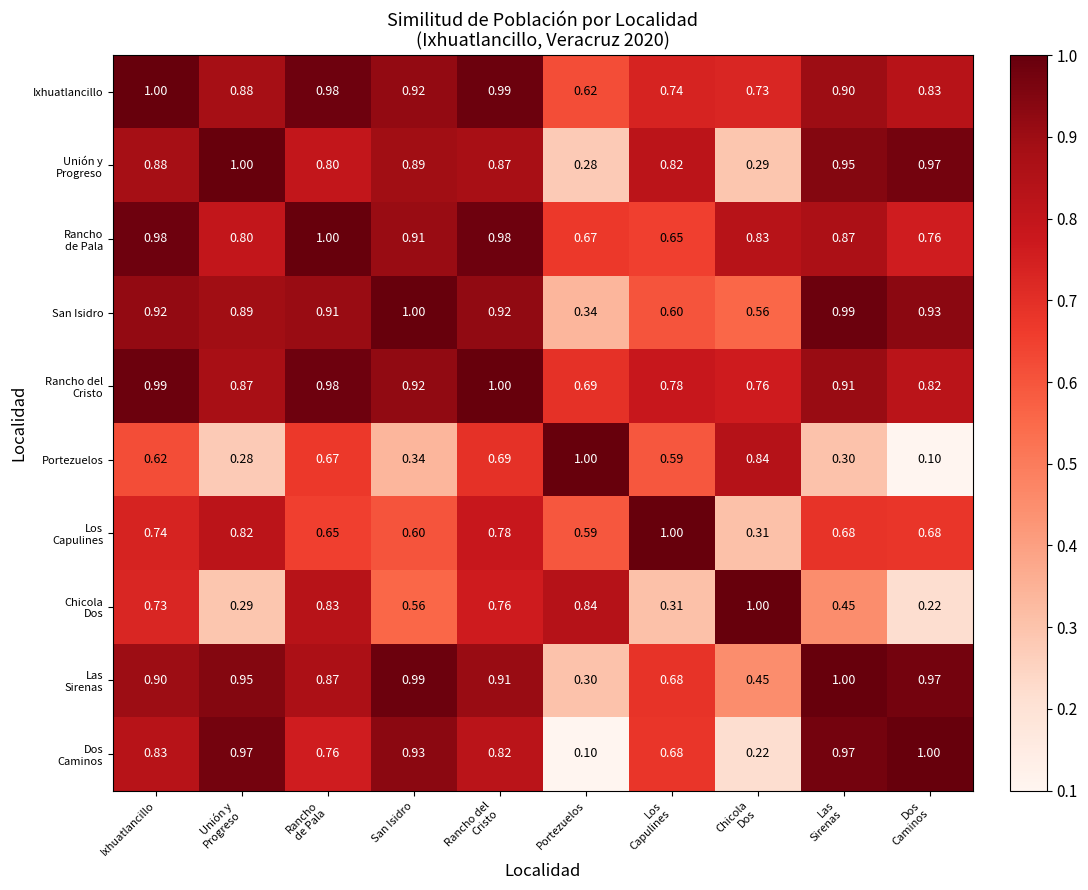

At which label is San Isidro closest to 0?

Portezuelos